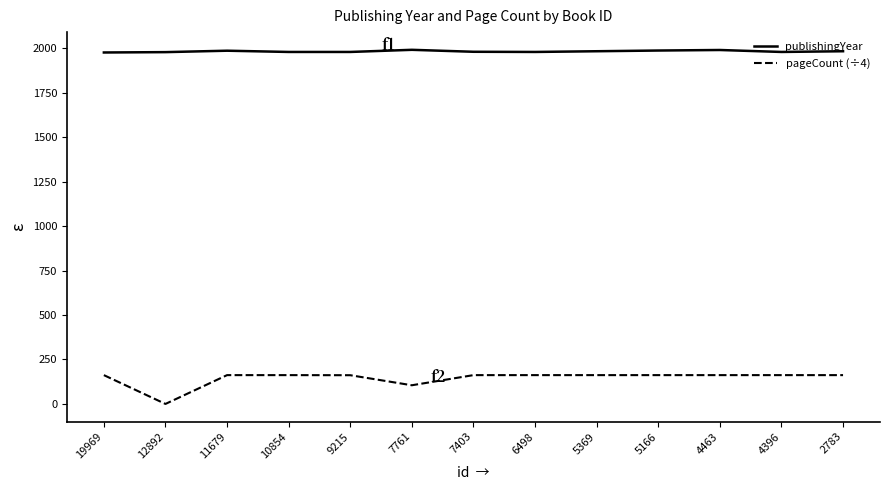

List the series in order of their overall mean, lowest first.

pageCount (÷4), publishingYear